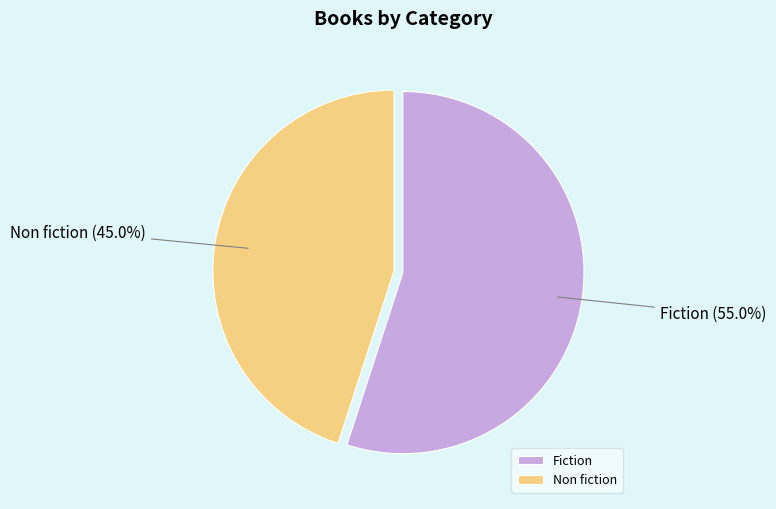

To the nearest percent, what is the difference between the largest and smallest slice percentages?

10%